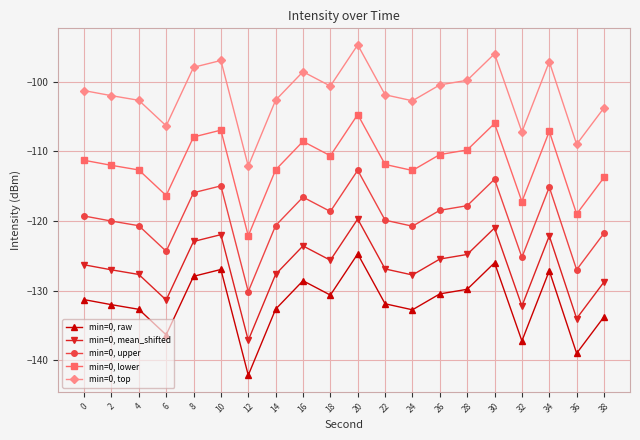

The min=0, top series shows -153.6 at 0. True or false?

False